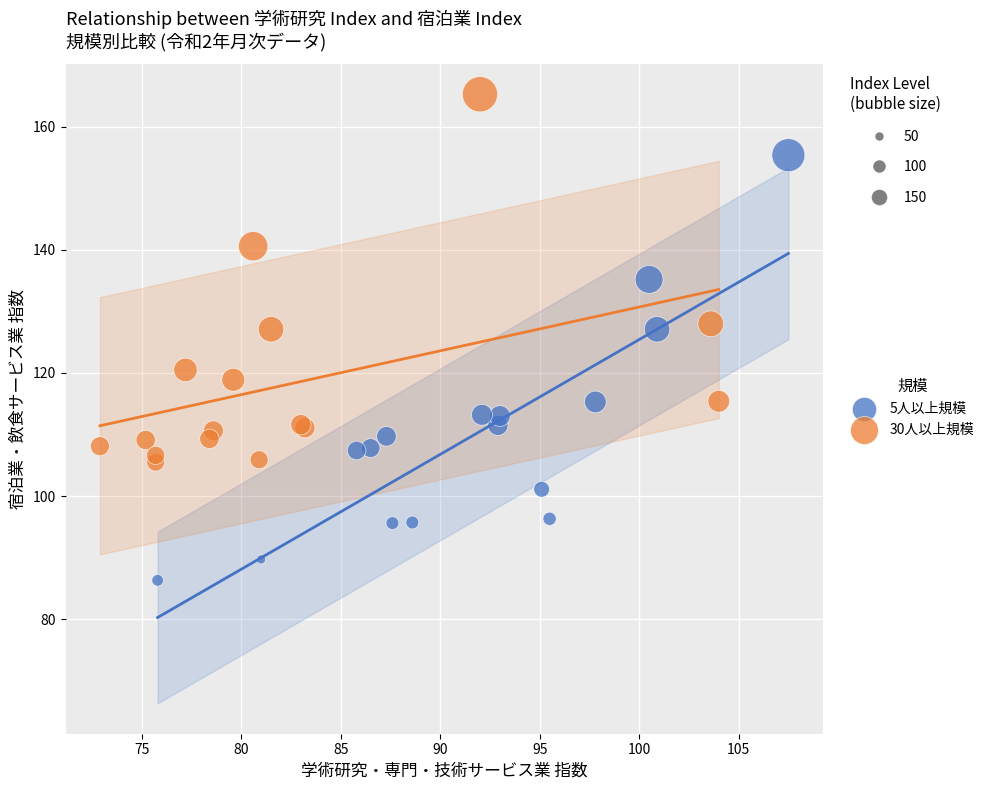

What are all the series names shown in the legend?

5人以上規模, 30人以上規模